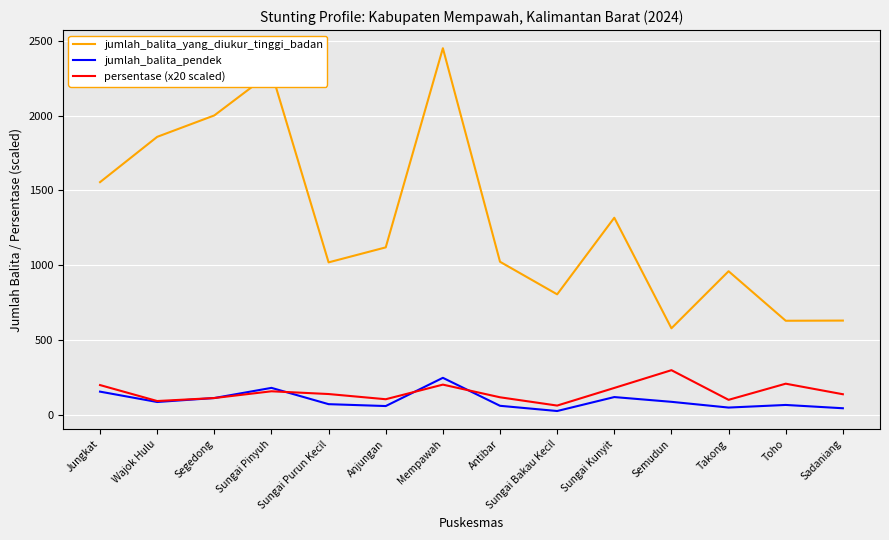

Which series has the largest total across all categories?

jumlah_balita_yang_diukur_tinggi_badan